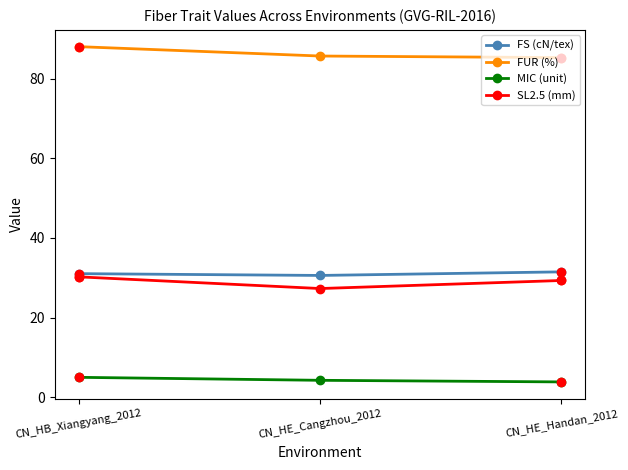

What are all the series names shown in the legend?

FS (cN/tex), FUR (%), MIC (unit), SL2.5 (mm)